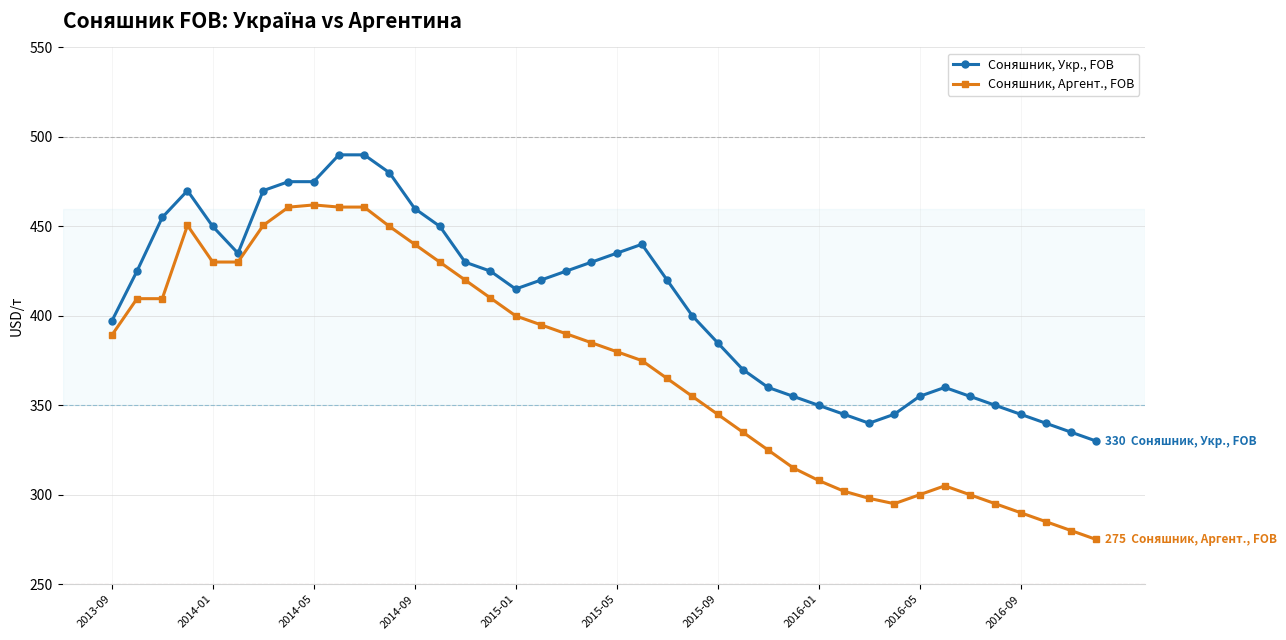

What are all the series names shown in the legend?

Соняшник, Укр., FOB, Соняшник, Аргент., FOB